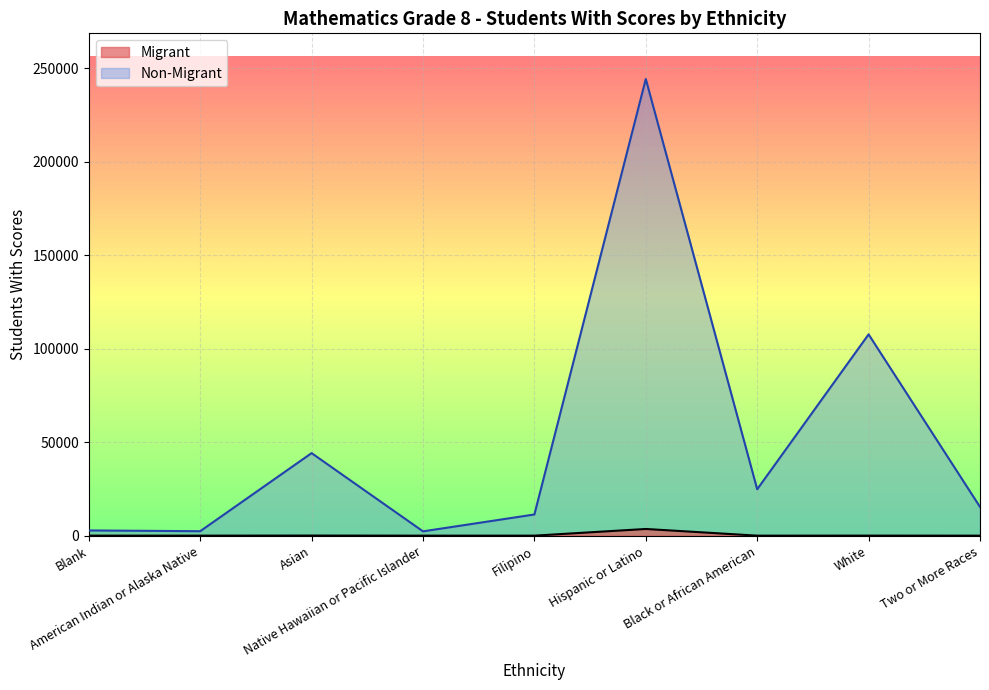

What are all the series names shown in the legend?

Migrant, Non-Migrant